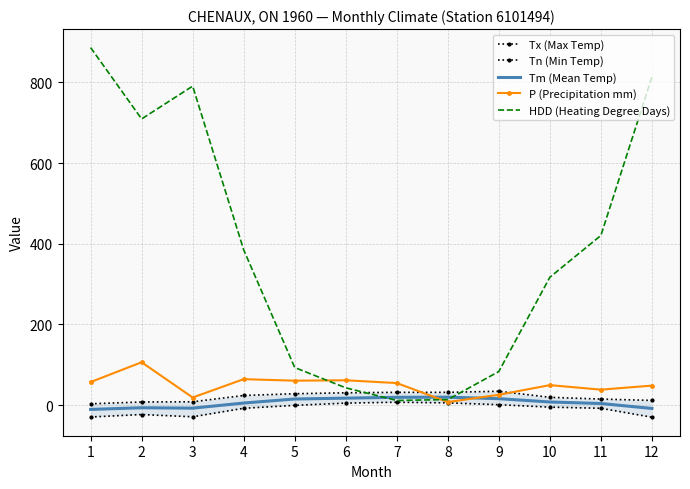

Reading left to right, transcribe all the data shown in this chart.

Tx (Max Temp): 1=3.3	2=7.8	3=8.3	4=23.9	5=28.3	6=30.6	7=31.7	8=31.7	9=34.4	10=19.4	11=15.0	12=11.7
Tn (Min Temp): 1=-29.4	2=-23.3	3=-28.9	4=-7.8	5=-0.6	6=5.0	7=7.2	8=5.6	9=1.1	10=-5.0	11=-7.8	12=-30.0
Tm (Mean Temp): 1=-10.6	2=-6.5	3=-7.5	4=5.2	5=15.2	6=17.3	7=19.4	8=19.8	9=16.0	10=7.8	11=4.0	12=-8.2
P (Precipitation mm): 1=57.2	2=106.3	3=18.9	4=64.4	5=60.6	6=61.6	7=54.7	8=7.6	9=25.7	10=49.6	11=38.4	12=48.4
HDD (Heating Degree Days): 1=886.3	2=709.4	3=790.7	4=384.9	5=93.2	6=42.9	7=11.6	8=13.8	9=83.4	10=317.0	11=420.6	12=813.5